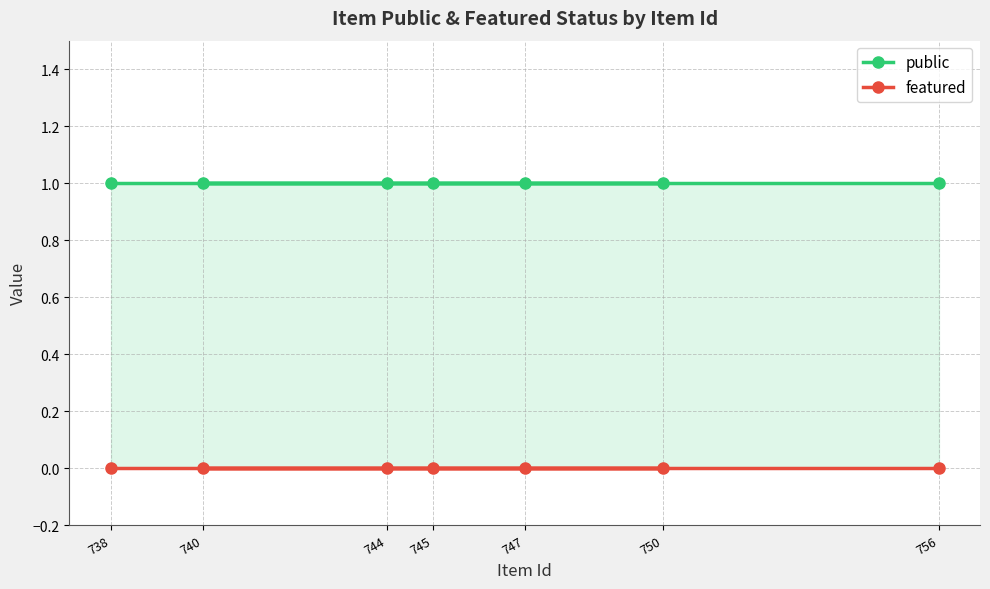

Rank the series by their average value, from highest to lowest.

public, featured